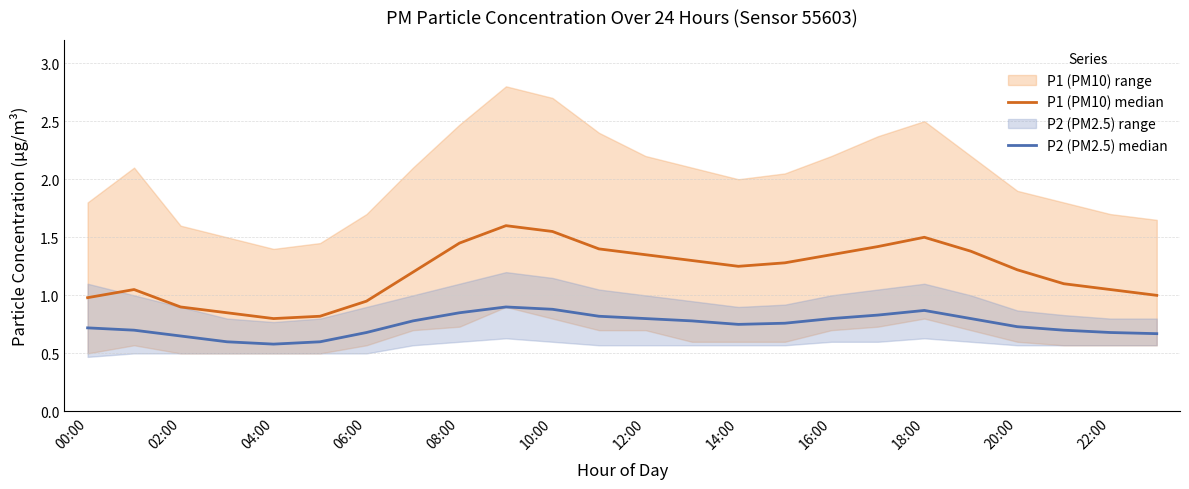

What is the minimum value for P2 (PM2.5) median?

0.6